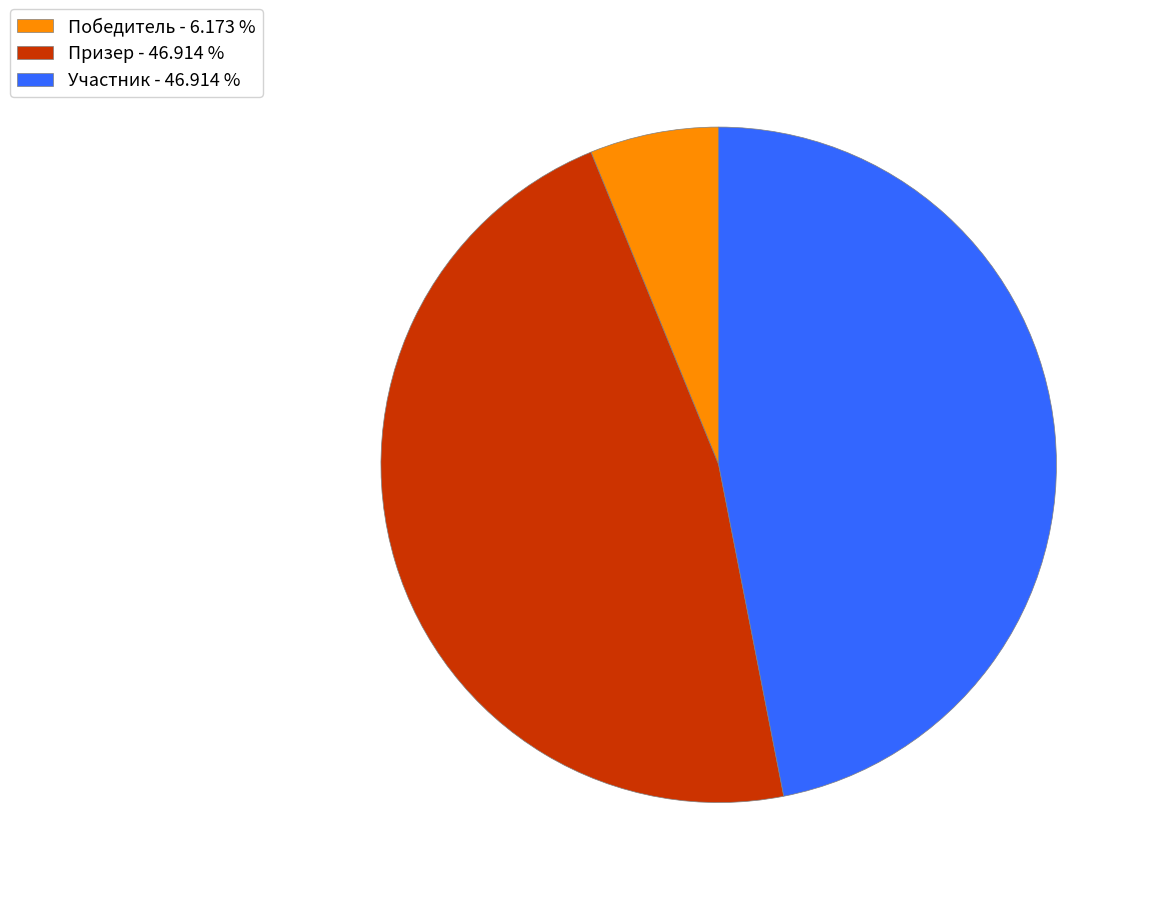

The Победитель slice represents 1% of the pie. True or false?

False